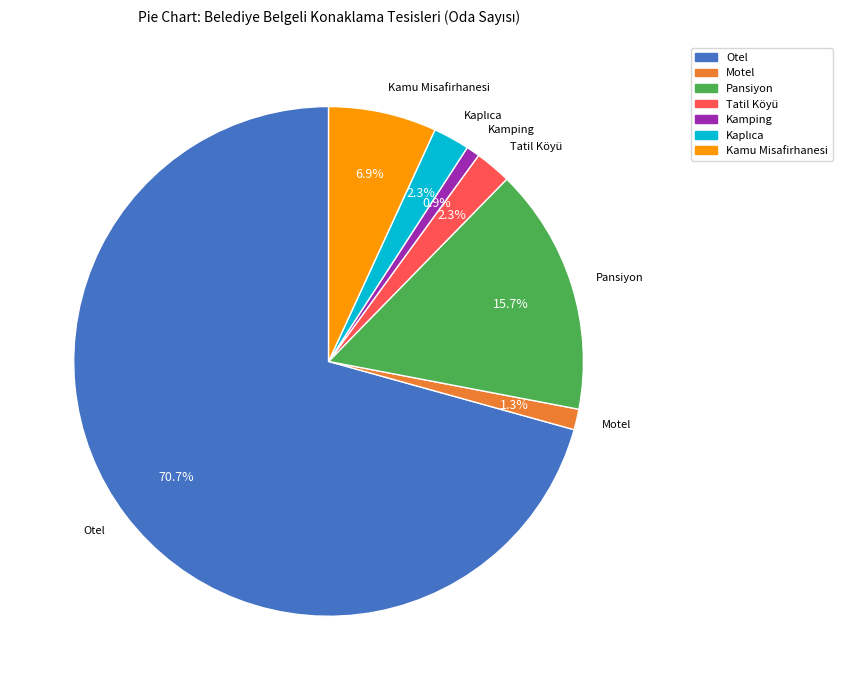

To the nearest percent, what is the average slice percentage?

14%